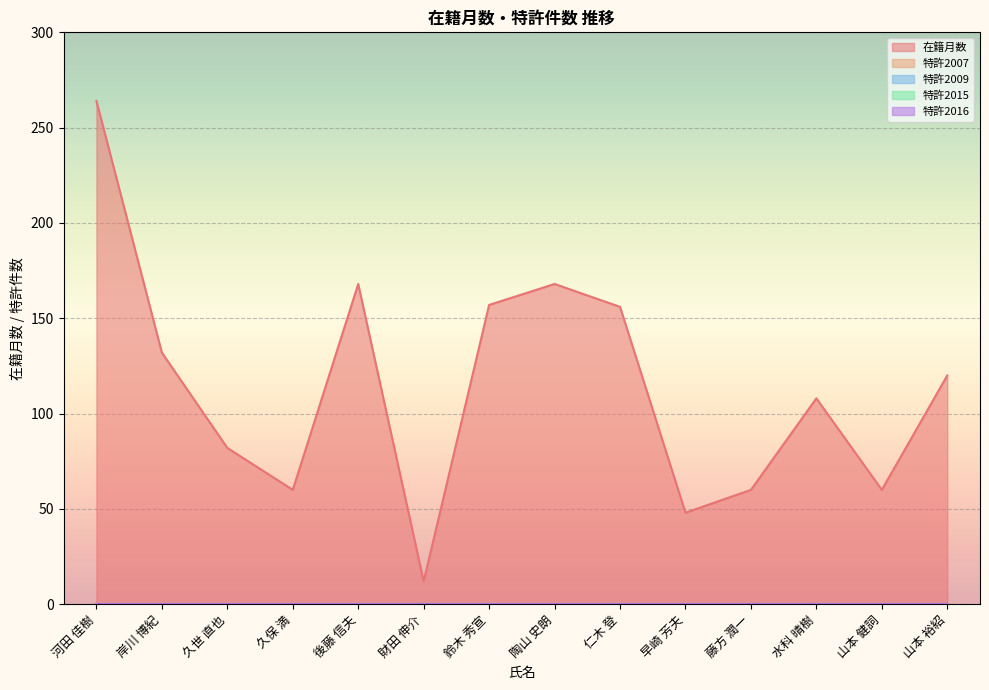

Does the chart display data point markers on the line(s)?

No